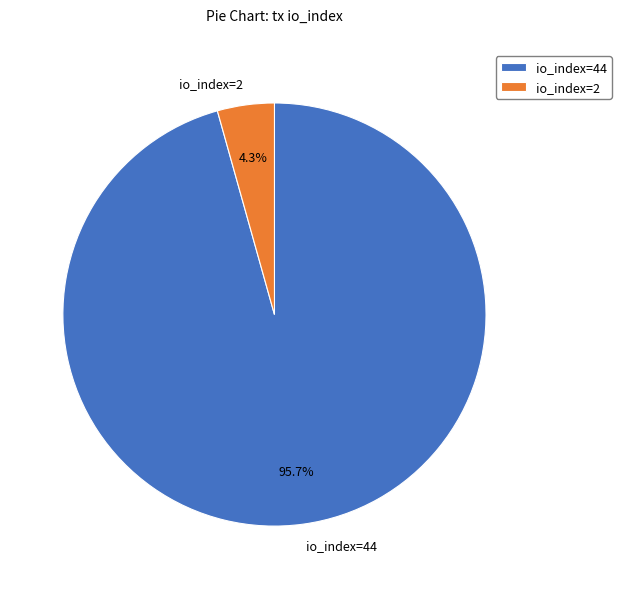

Does io_index=44 represent more than half of the total?

Yes